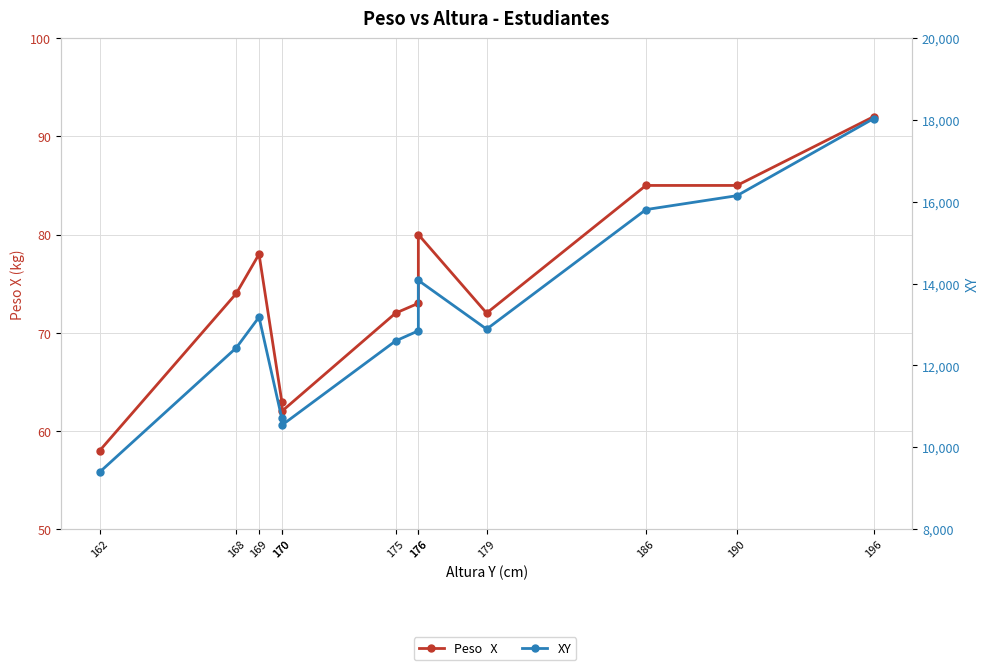

Which category has the lowest value across all series?

162